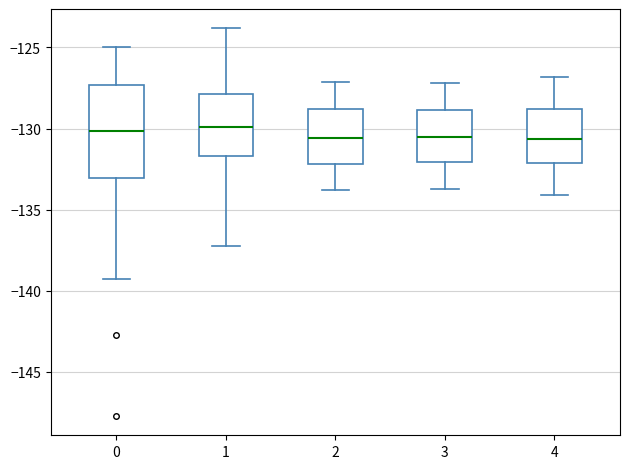

Where is the lower edge of the box at x = 2 on the y-axis? The values are not printed on the chart, so give them approximately, as read against the axis.

-132.0